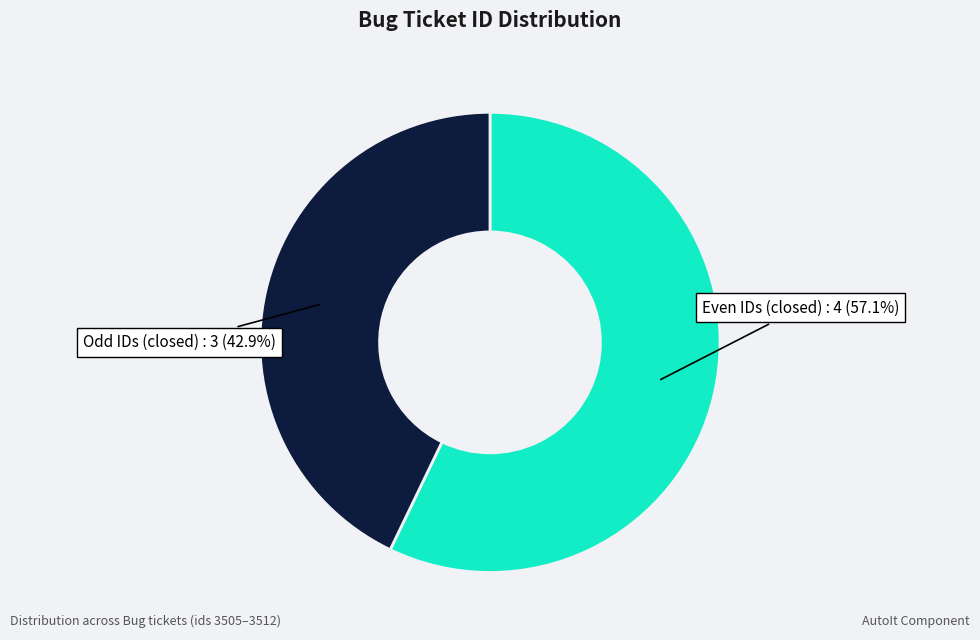

Approximately how many times larger is the value at Even IDs (closed) compared to Odd IDs (closed)?

1.3